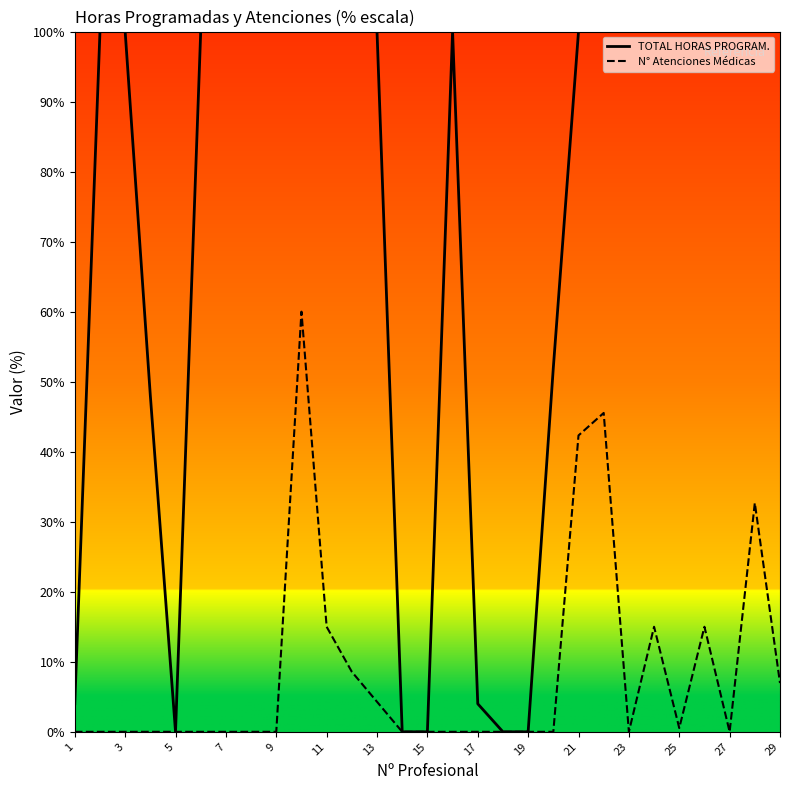

What is the average value of the TOTAL HORAS PROGRAM. series?

72.7